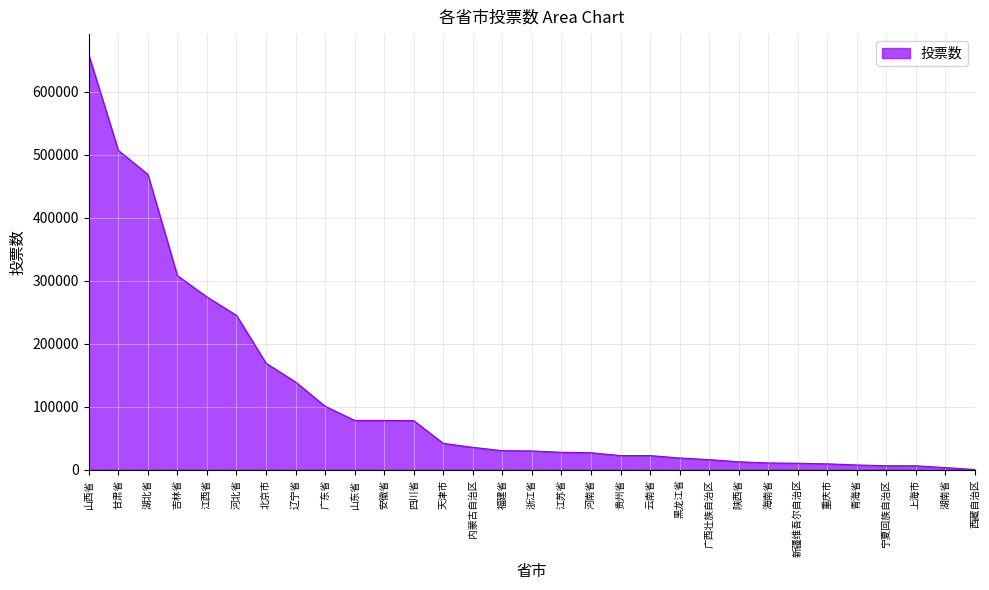

The value at 内蒙古自治区 is 57354. True or false?

False